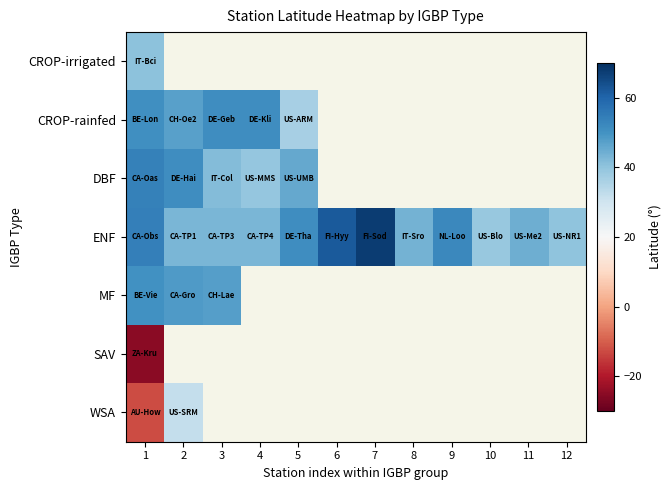

What is the minimum value shown in the chart?

-25.0